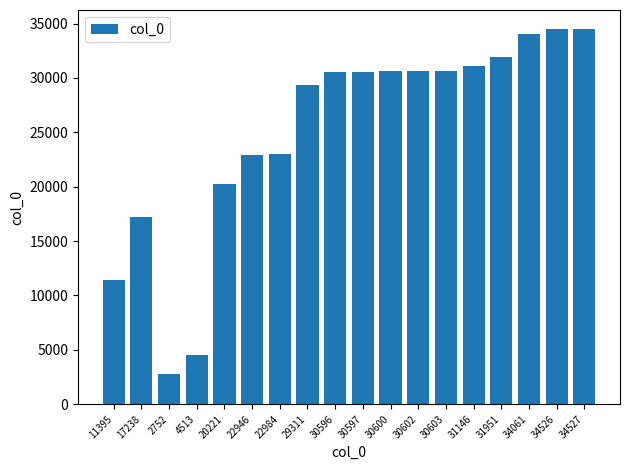

Which label corresponds to the smallest value in the chart?

2752